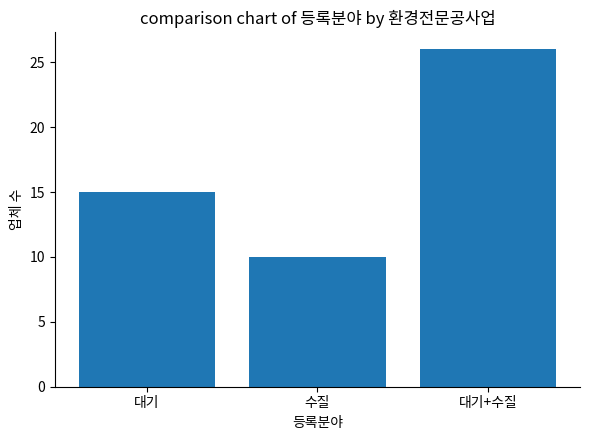

What is the label of the 1st bar from the left?

대기